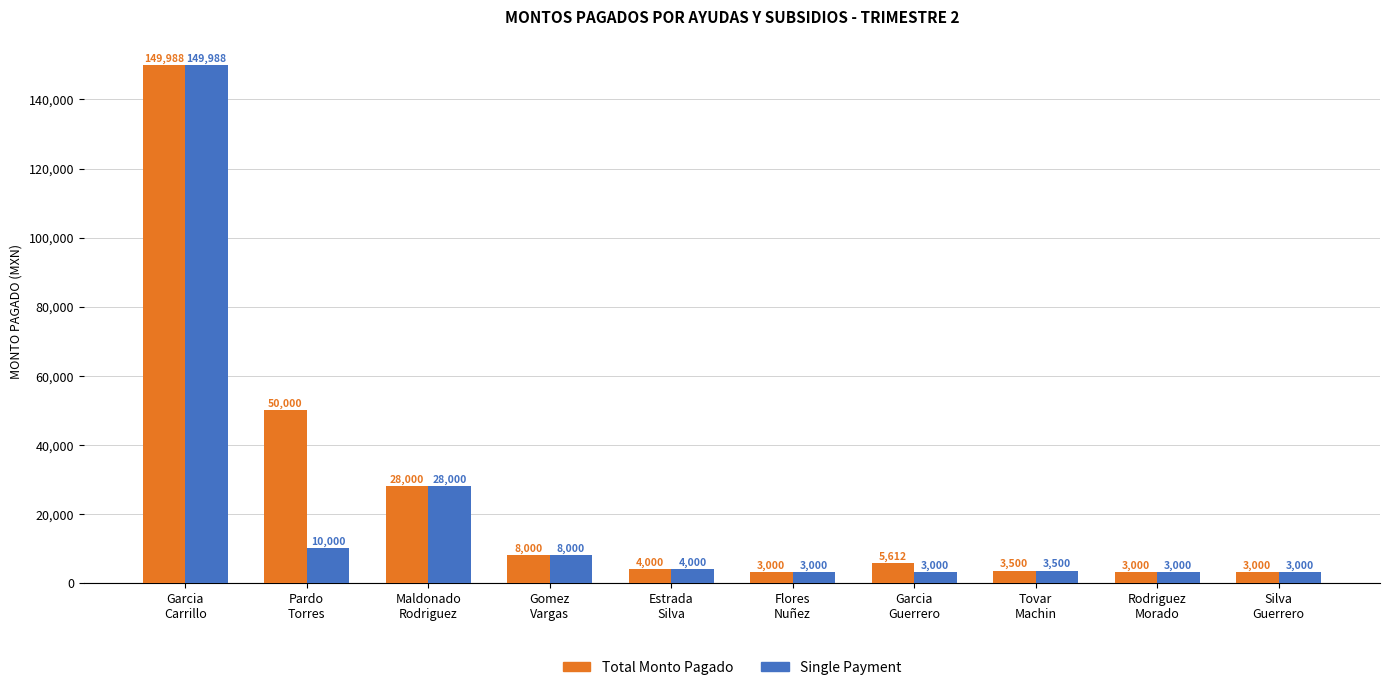

What is the difference between the Total Monto Pagado values at Rodriguez
Morado and Tovar
Machin?

500.0